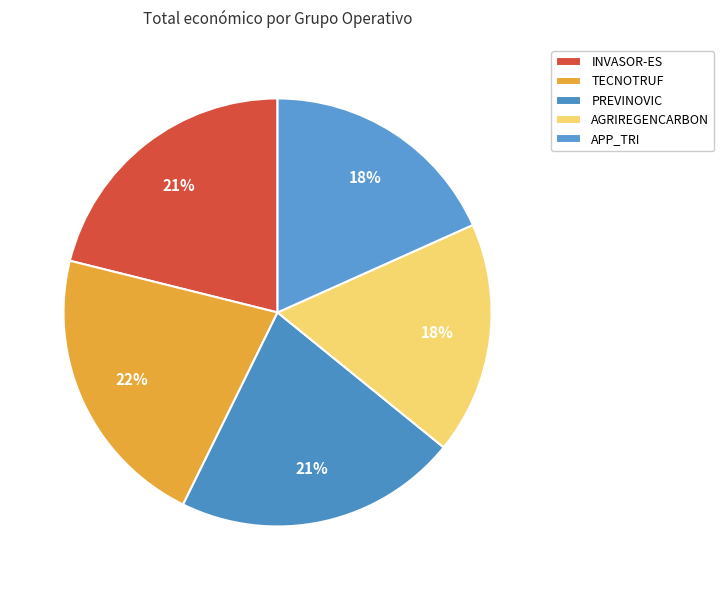

Rank the categories by value from highest to lowest.

TECNOTRUF, PREVINOVIC, INVASOR-ES, APP_TRI, AGRIREGENCARBON